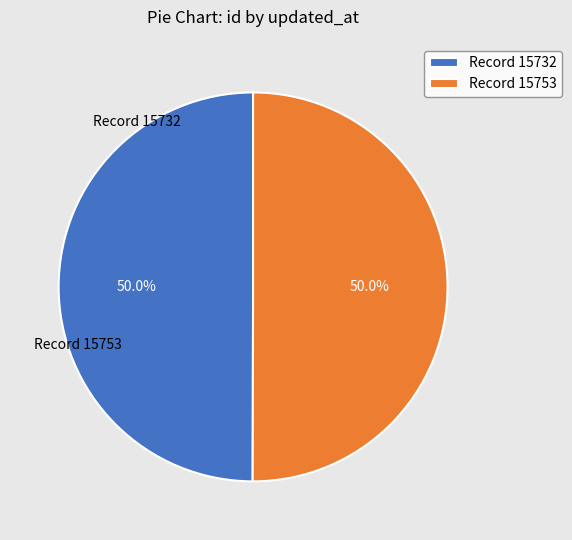

How many slices are in this pie chart?

2